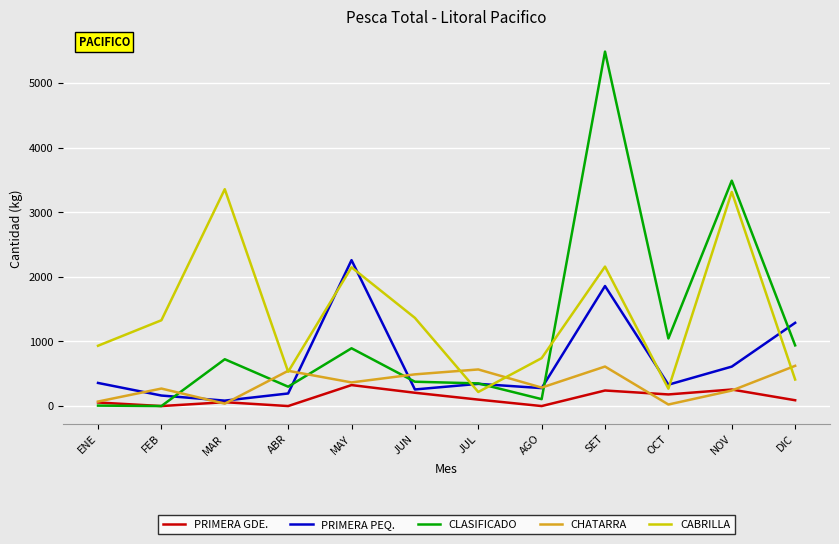

Is the value of CLASIFICADO at MAY greater than the value of PRIMERA GDE. at MAR?

Yes